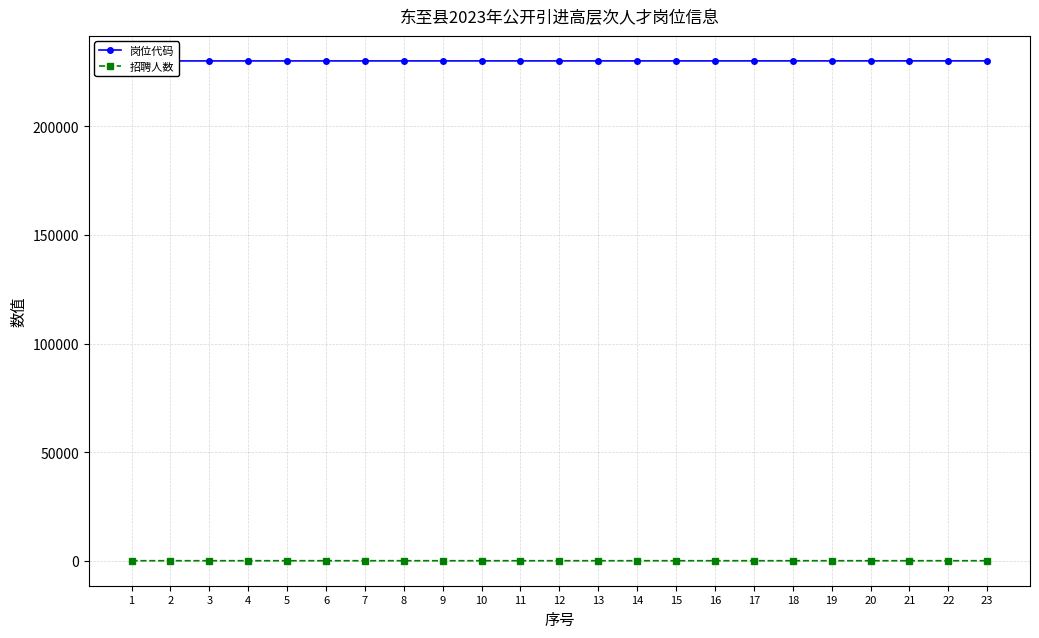

True or false: 岗位代码 and 招聘人数 cross at least once.

False